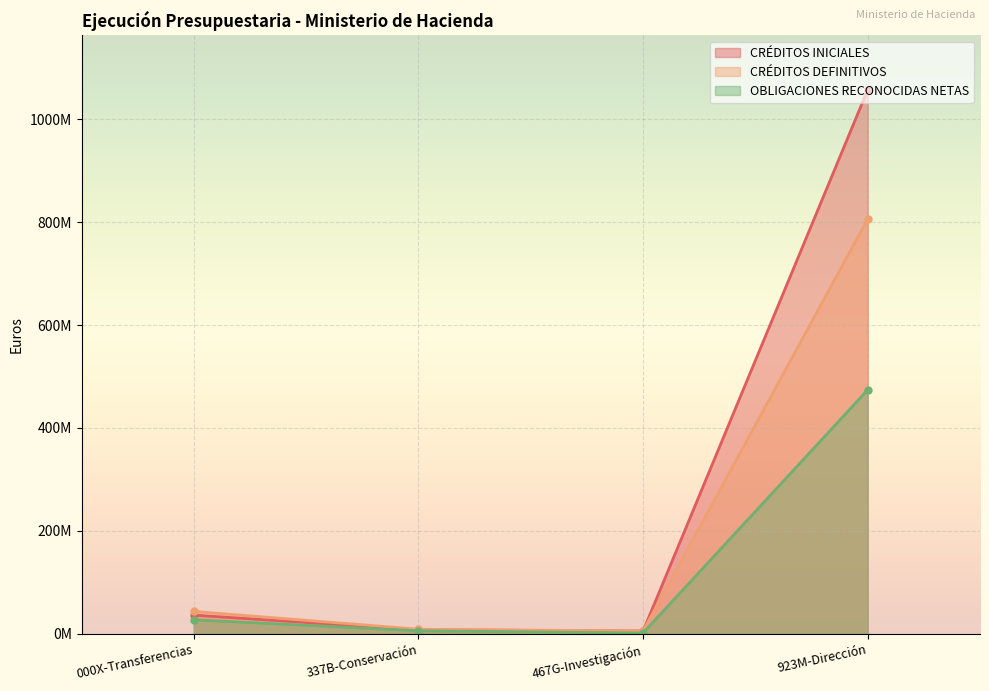

What is the label of the 2nd point from the left?

337B-Conservación